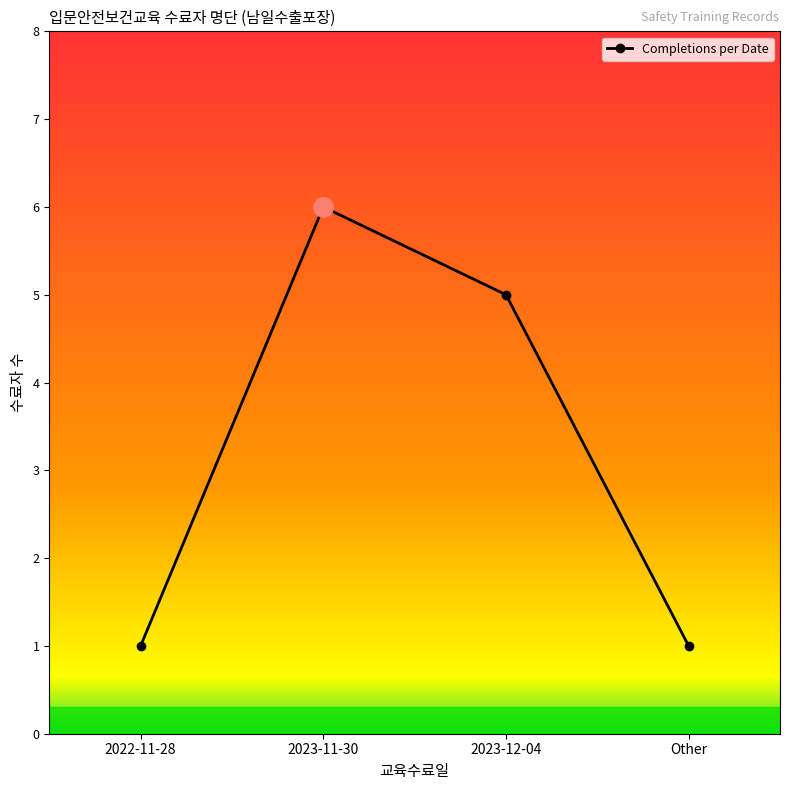

True or false: the data has more than 0 interior local peaks.

True